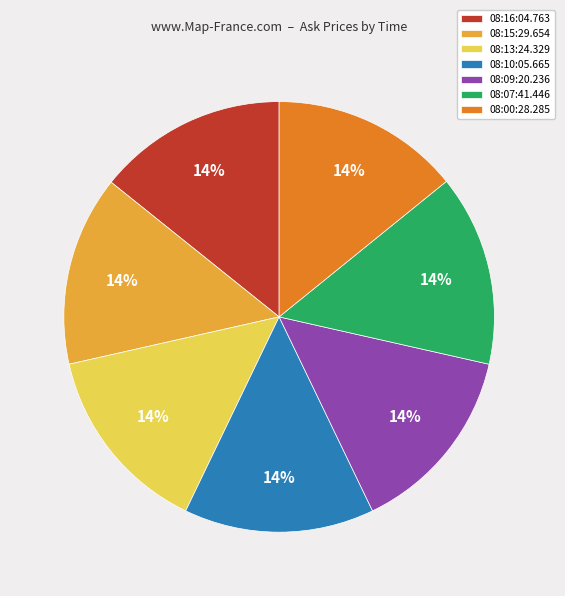

Does any single category account for the majority?

No